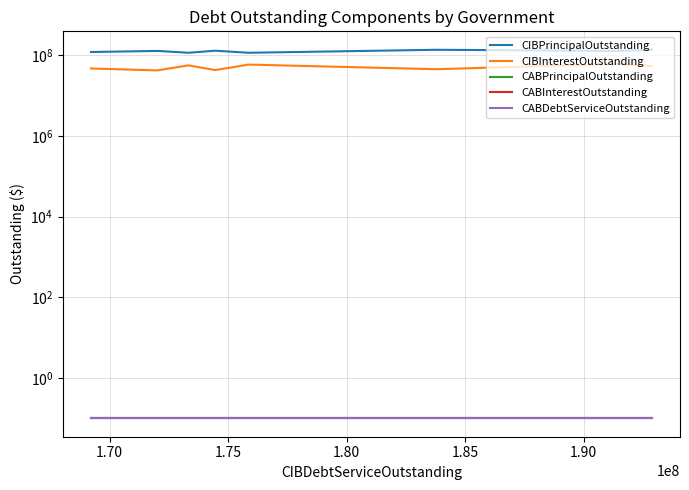

What is the value of the CABPrincipalOutstanding point at the 7th from the left?

0.1